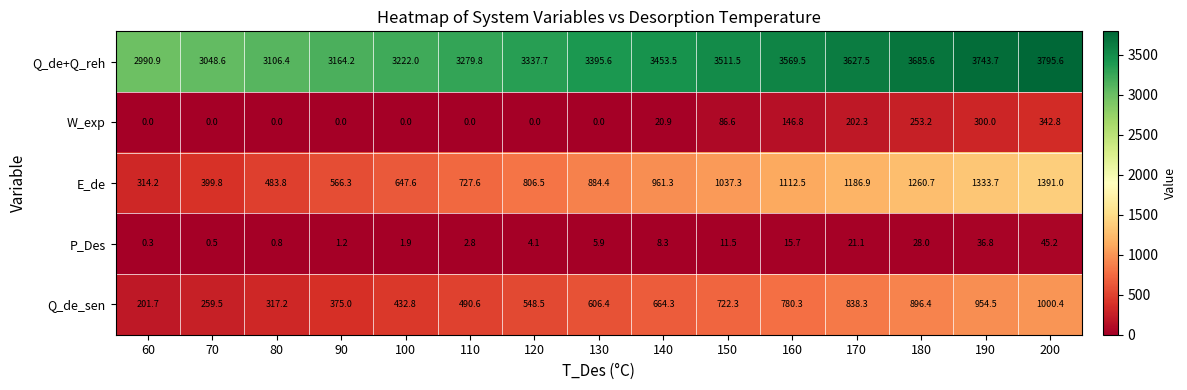

What is the difference between the second highest and minimum values in the W_exp series?

300.0